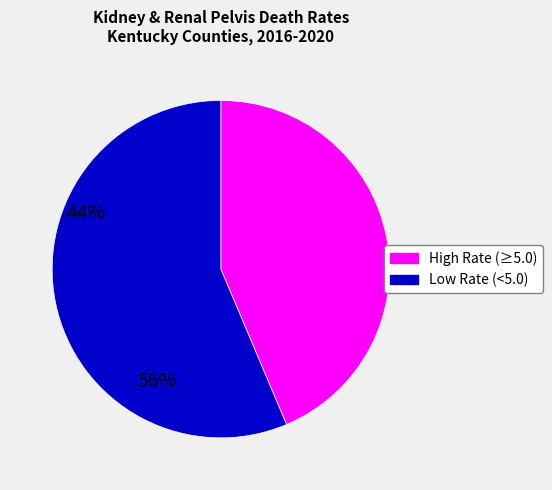

Is there a majority slice in this chart?

Yes